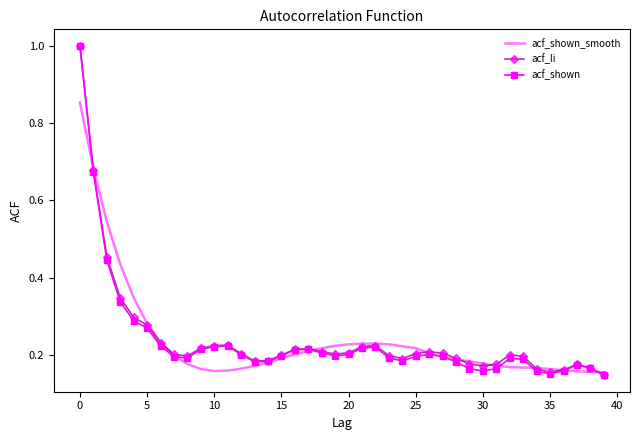

Which series has the widest spread of values?

acf_shown